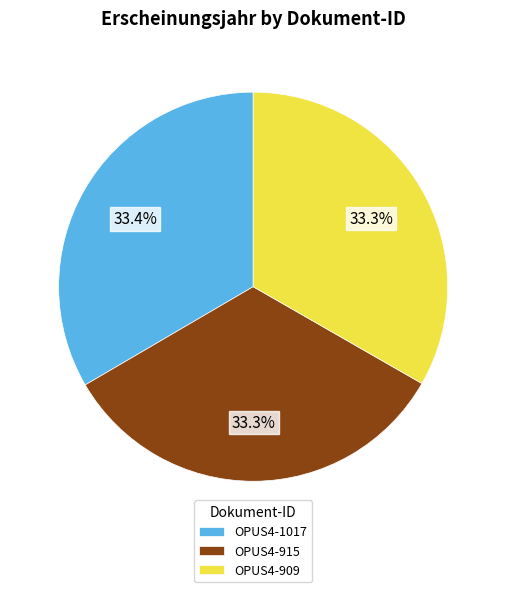

True or false: OPUS4-909 accounts for 18% of the total.

False